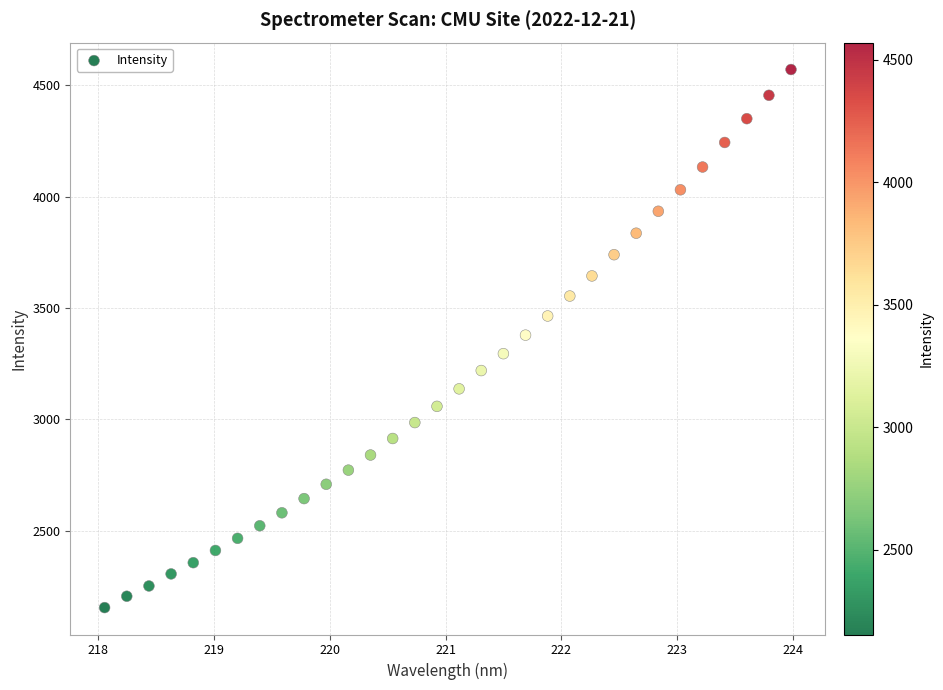

What is the range of X values (max minus min)?

5.9